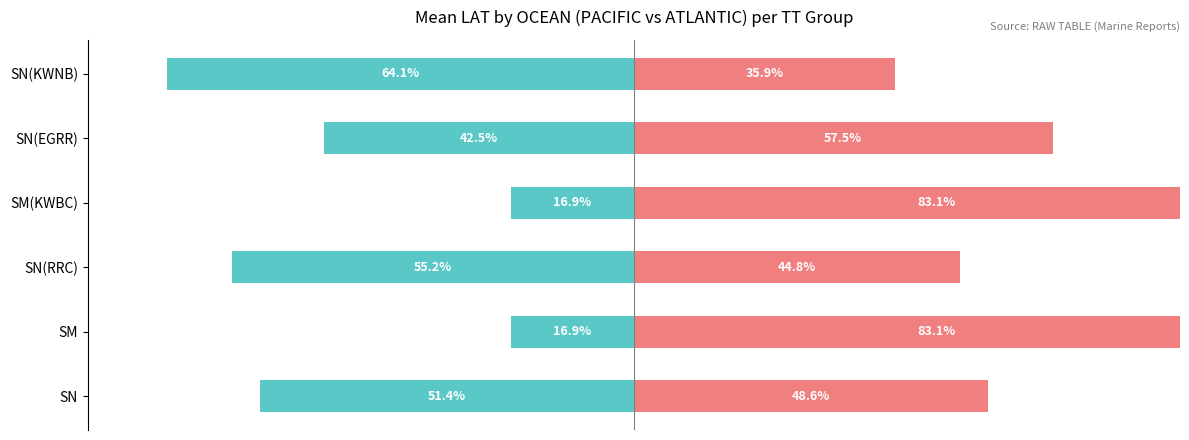

How many categories are shown in the chart?

6